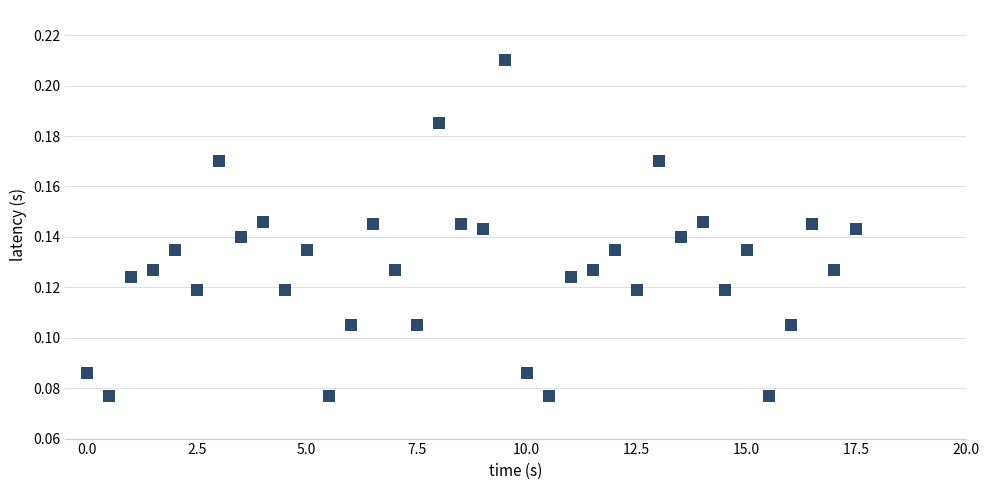

What is the range of X values (max minus min)?

17.5